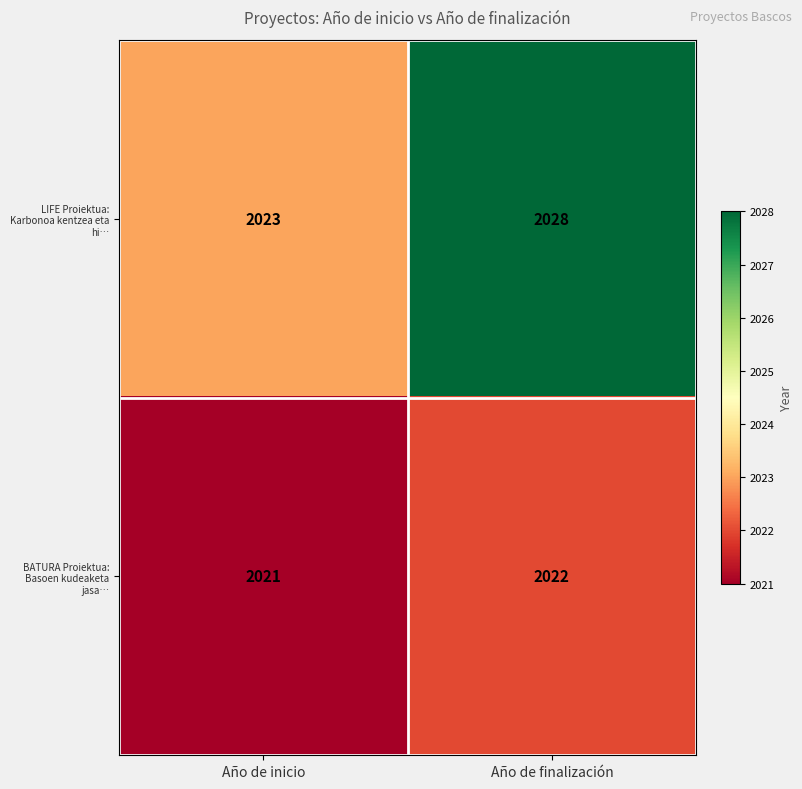

At Año de finalización, list the series in order from smallest to largest.

BATURA Proiektua: Basoen kudeaketa jasa…, LIFE Proiektua: Karbonoa kentzea eta hi…